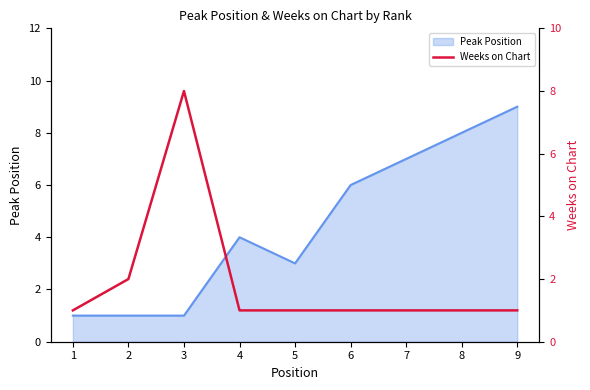

How many lines are shown in the chart?

1